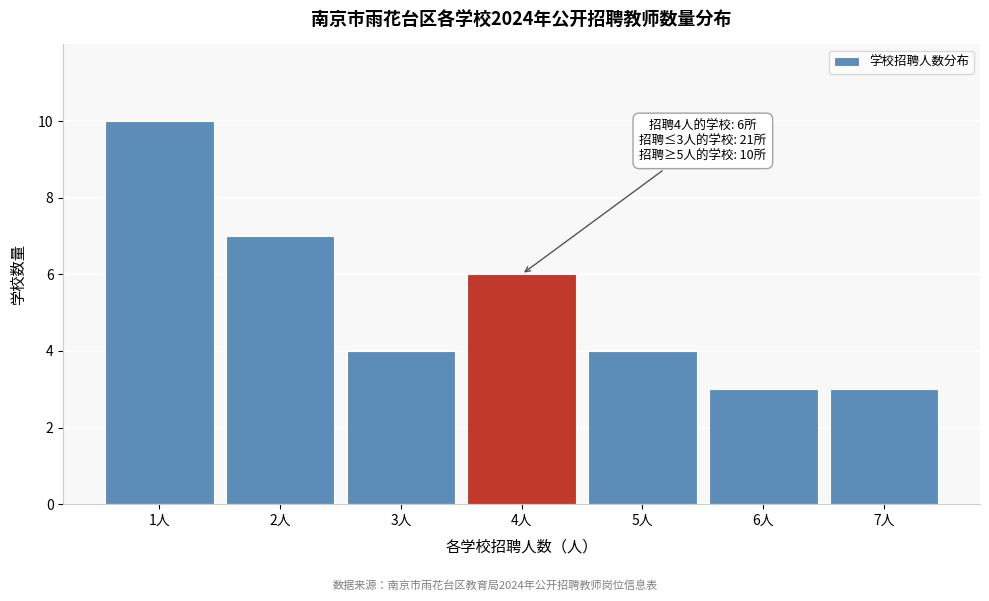

Over which range of the x-axis is the bar tallest?

0.5 to 1.5